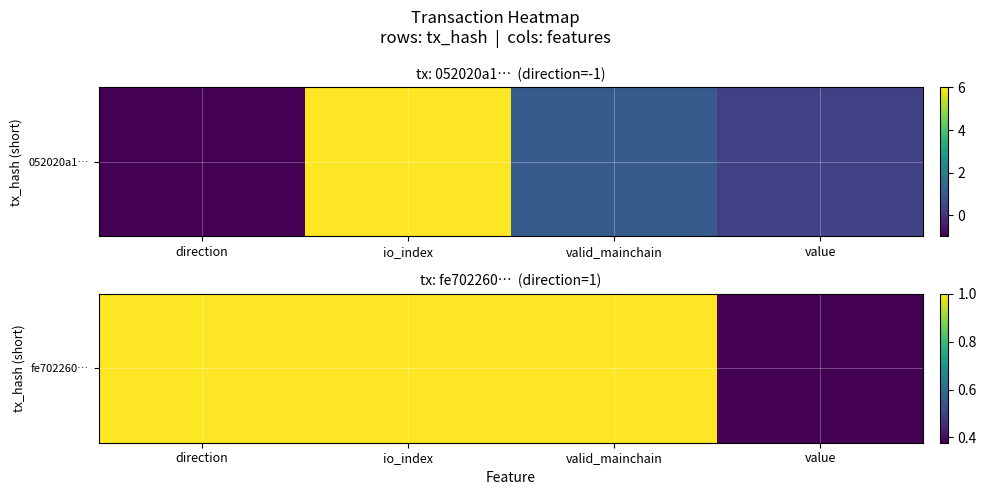

Which has a higher value, value or direction?

direction